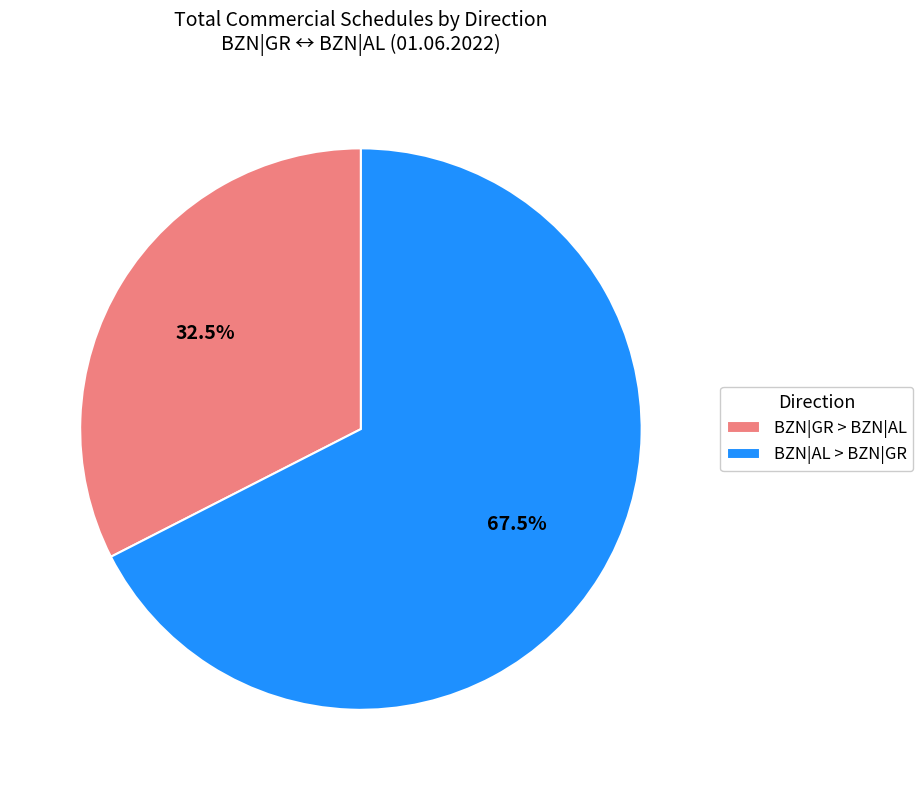

What percentage is NOT represented by BZN|GR > BZN|AL?

67.5%